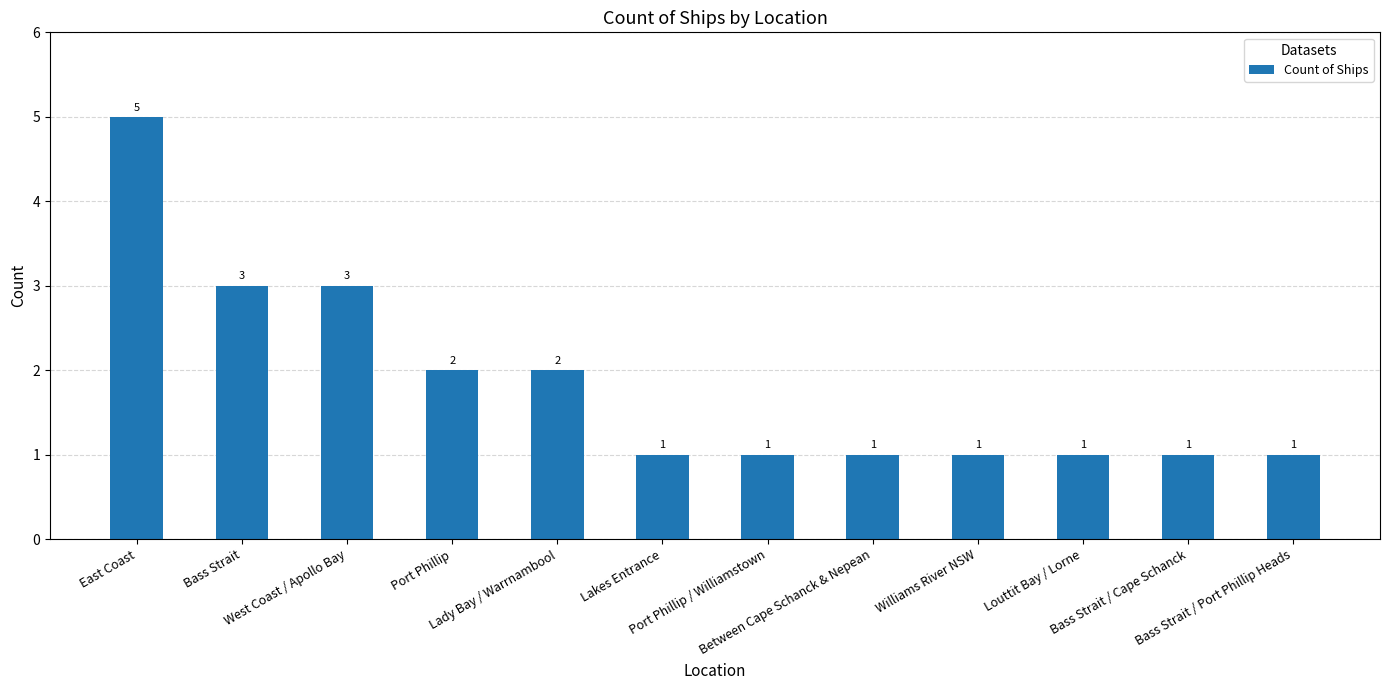

Reading left to right, list all the values displayed in this chart.

East Coast=5	Bass Strait=3	West Coast / Apollo Bay=3	Port Phillip=2	Lady Bay / Warrnambool=2	Lakes Entrance=1	Port Phillip / Williamstown=1	Between Cape Schanck & Nepean=1	Williams River NSW=1	Louttit Bay / Lorne=1	Bass Strait / Cape Schanck=1	Bass Strait / Port Phillip Heads=1